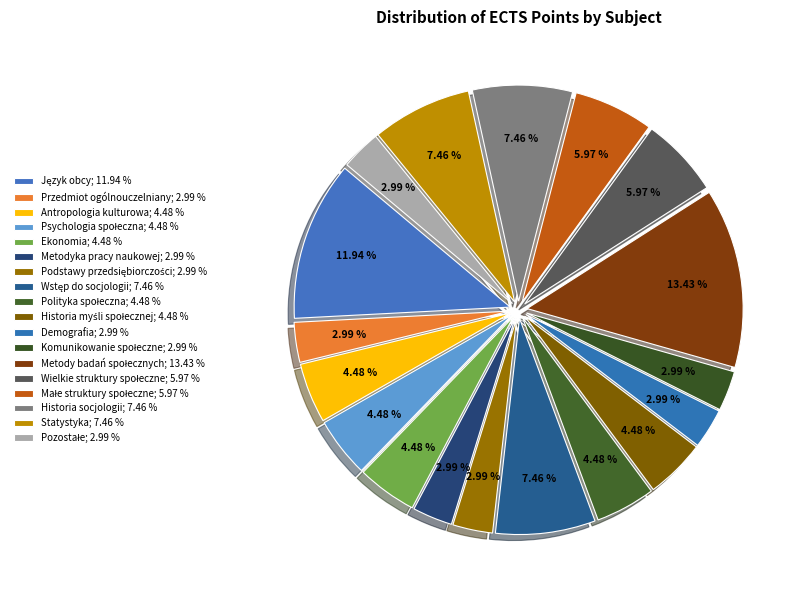

How many segments does this pie chart have?

18